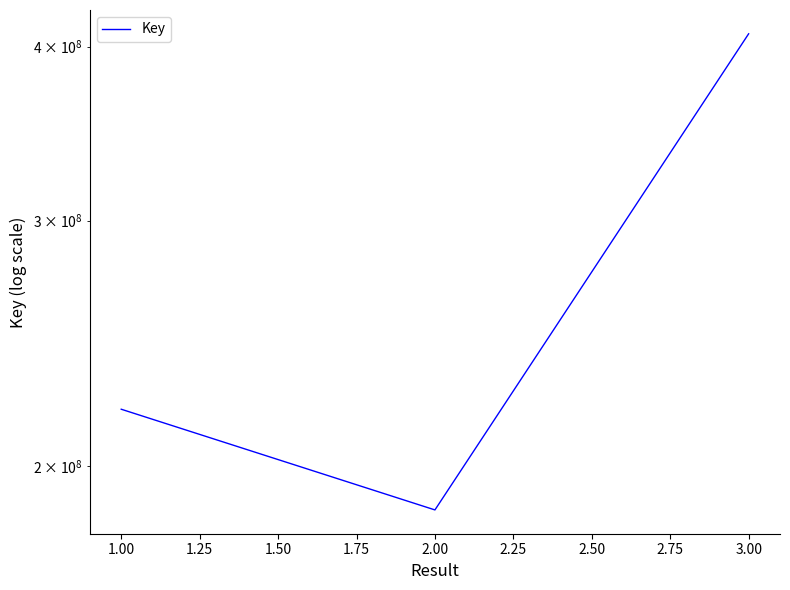

Is this an area chart (filled region under the line)?

No